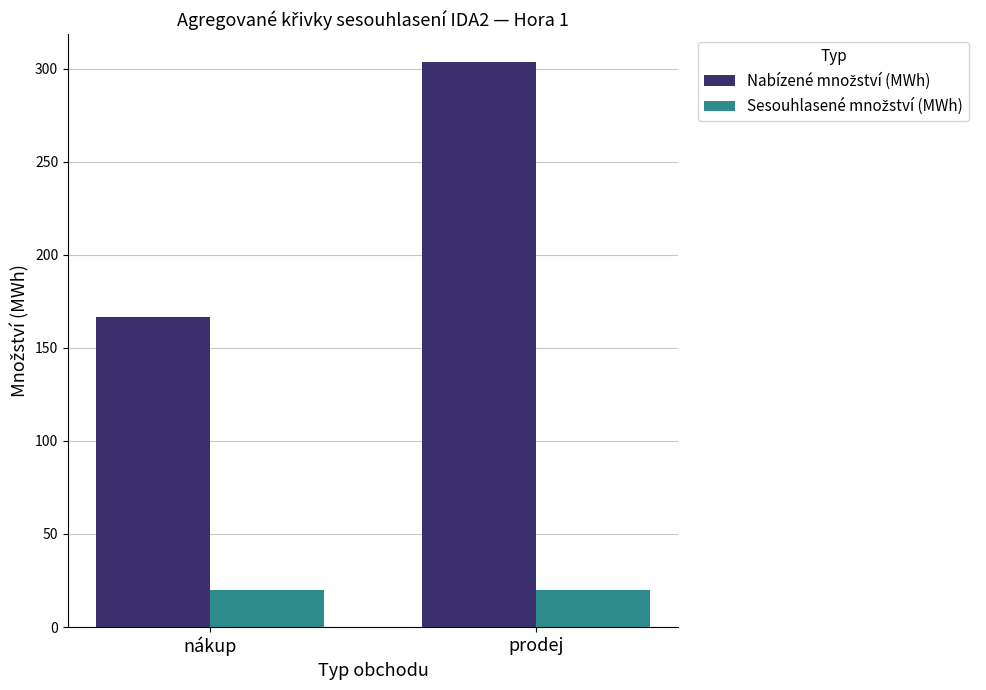

At which category is the sum across all series the highest?

prodej